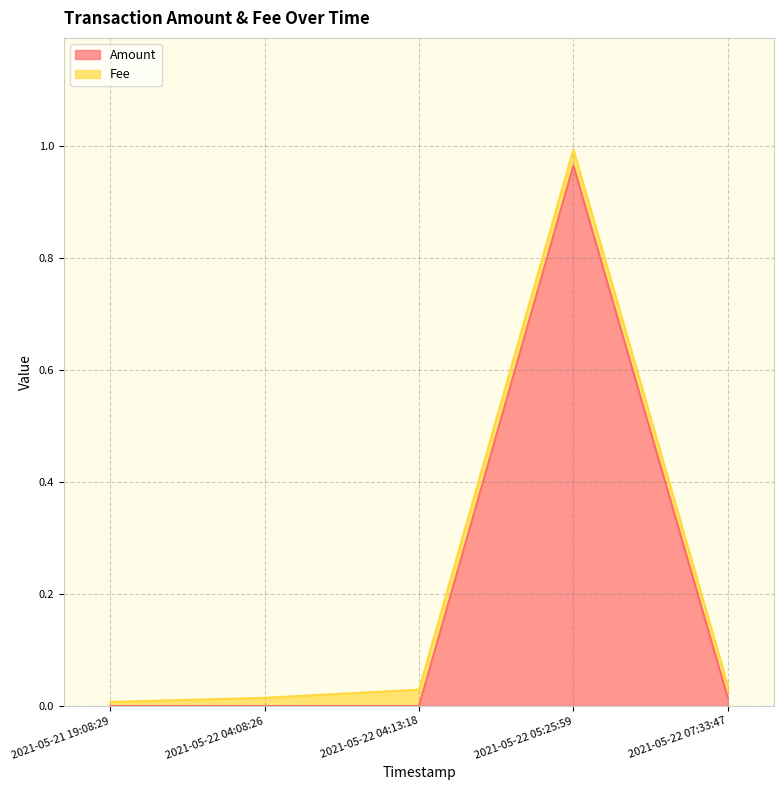

What is the maximum value shown in the chart?

1.0